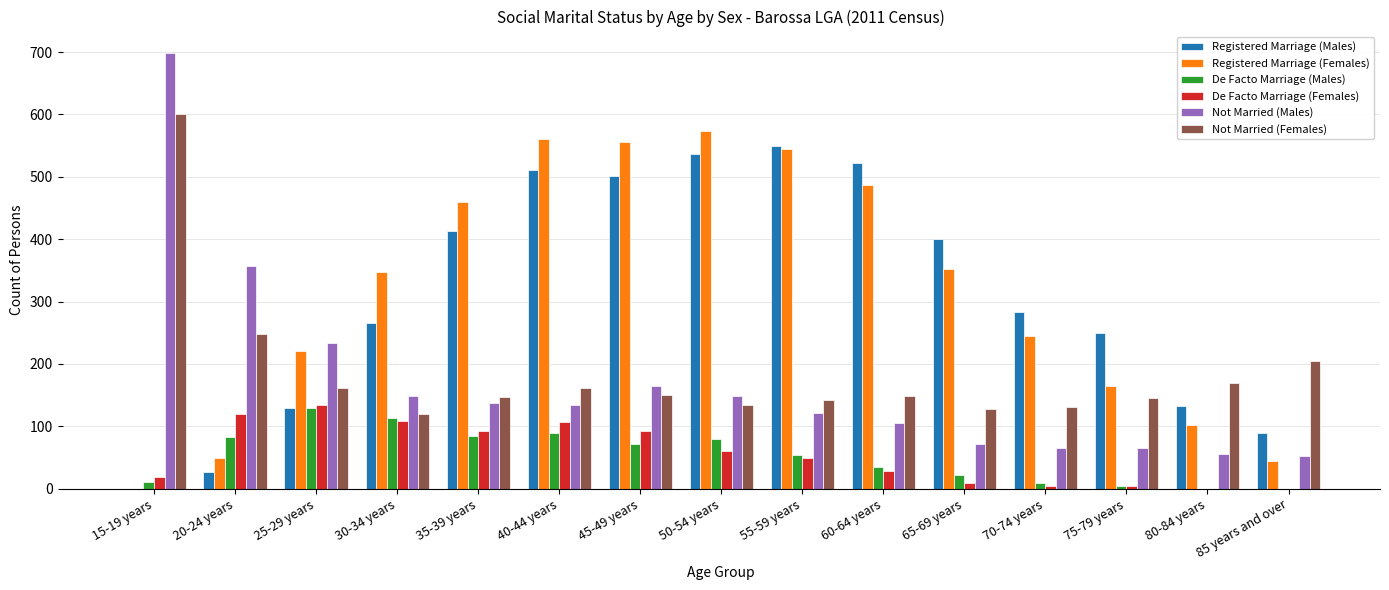

Which series has the largest total across all categories?

Registered Marriage (Females)